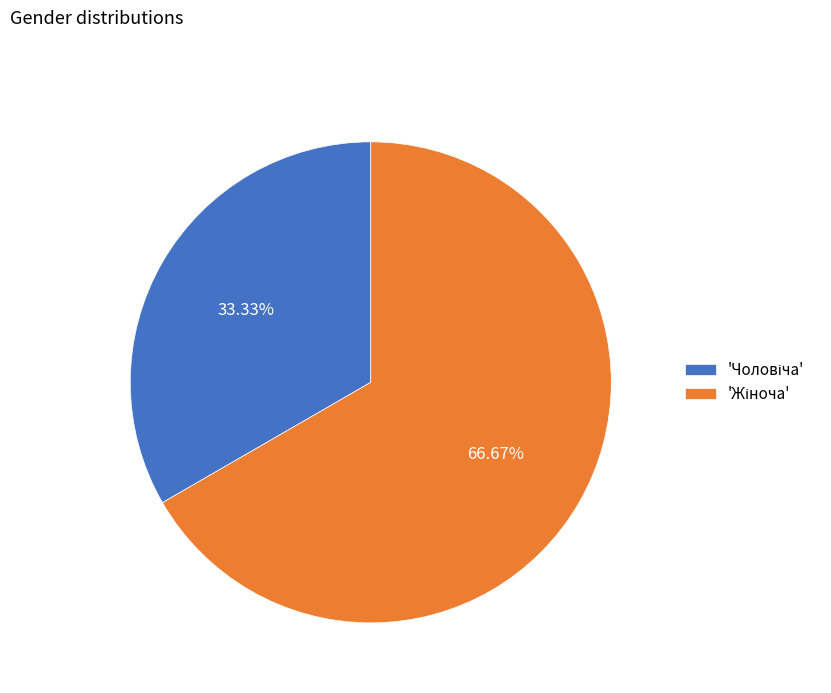

Is there a majority slice in this chart?

Yes